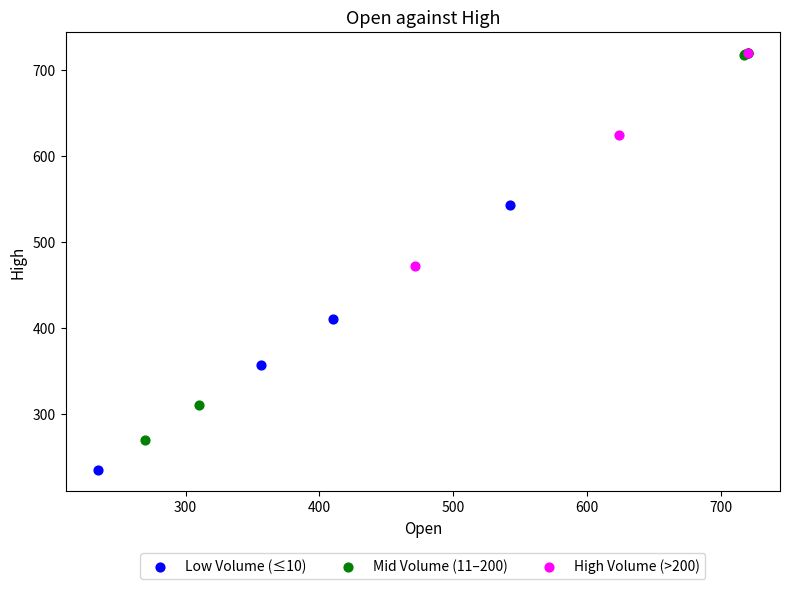

Which series reaches the minimum Y coordinate?

Low Volume (≤10)